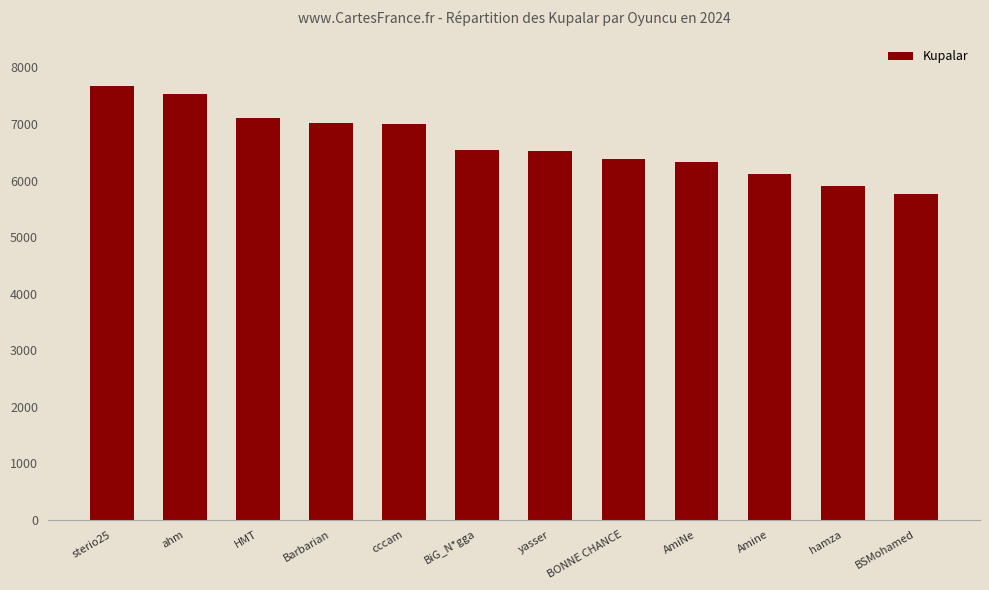

Approximately how many times larger is the value at HMT compared to Amine?

1.2